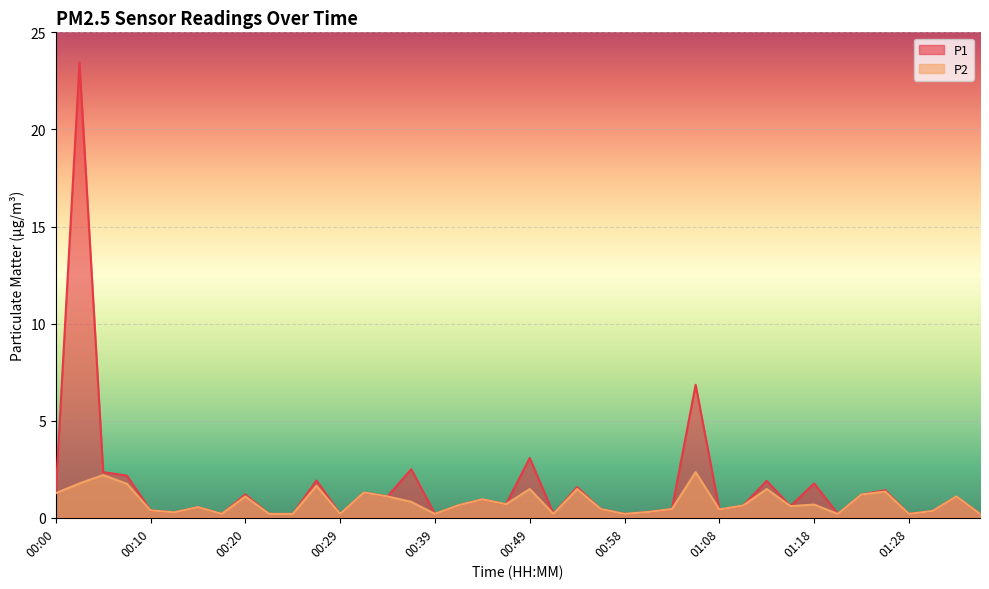

List the series in order of their peak value, highest first.

P1, P2